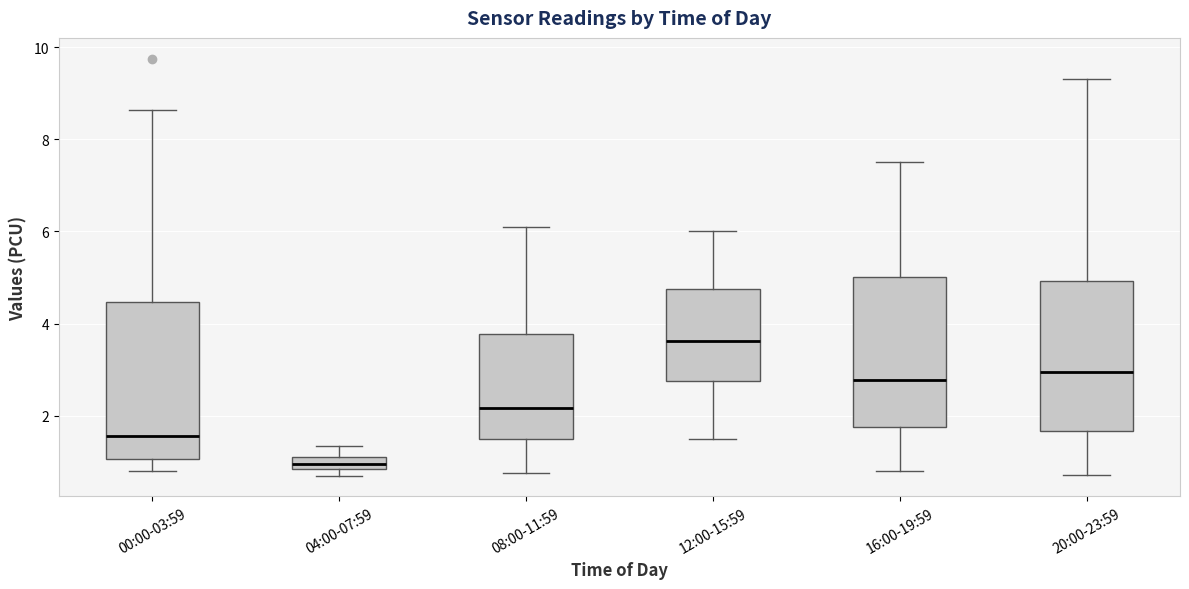

Which box has the lowest median line?

04:00-07:59